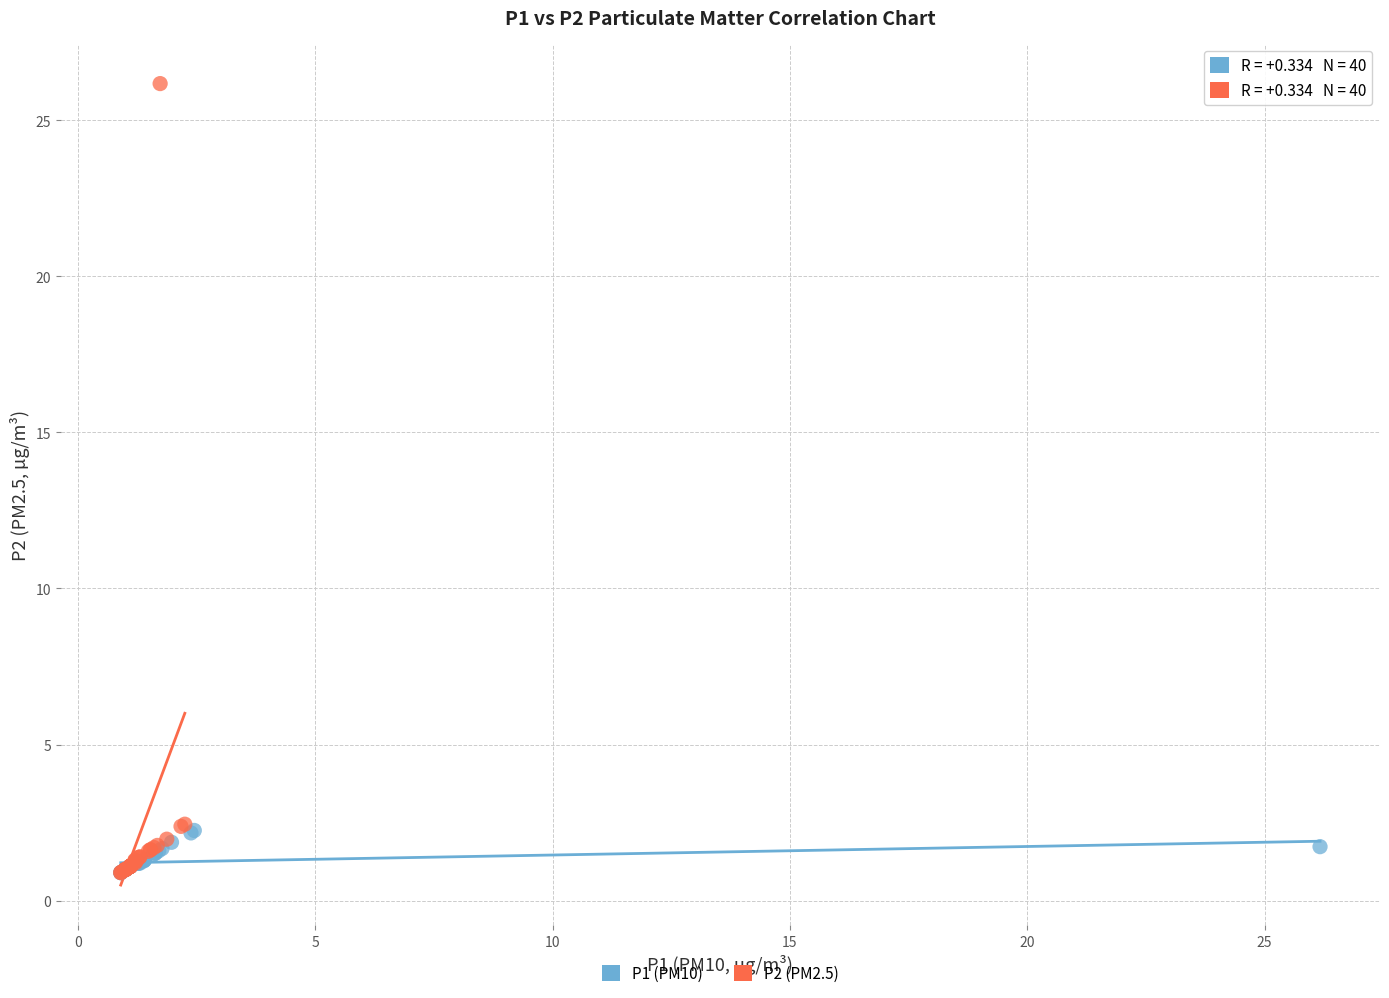

Which series reaches the maximum Y coordinate?

P2 (PM2.5)